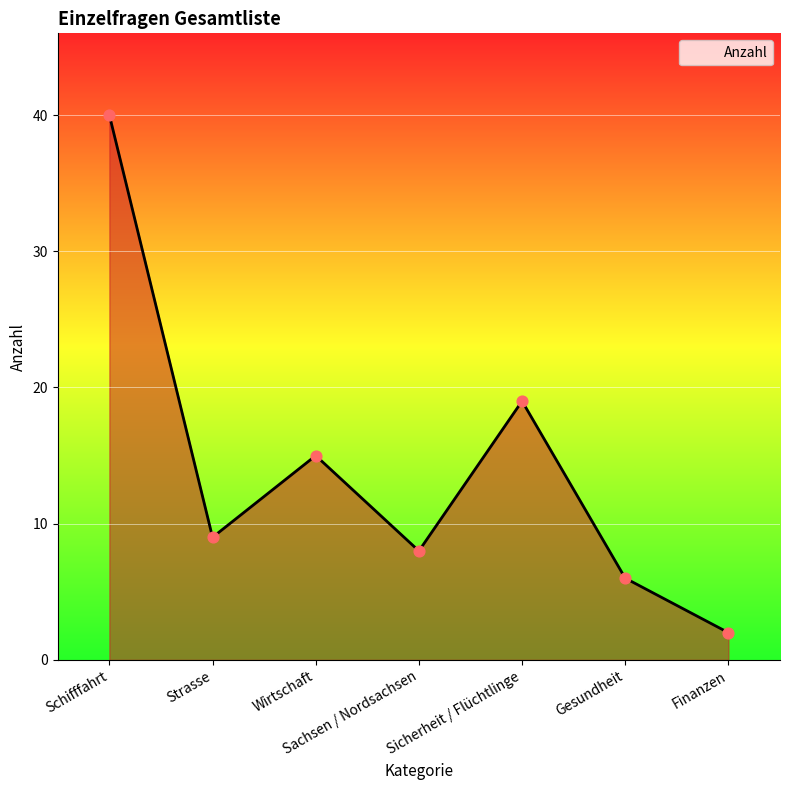

What is the ratio of the value at Wirtschaft to the value at Finanzen?

7.5